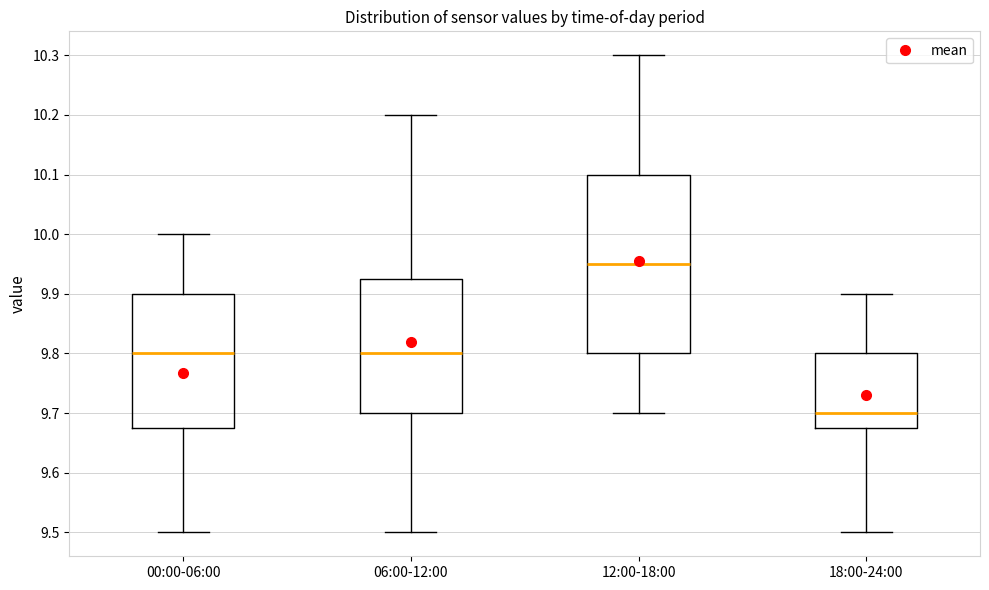

Where does the median line of the box for 00:00-06:00 sit on the y-axis? The values are not printed on the chart, so give them approximately, as read against the axis.

9.80